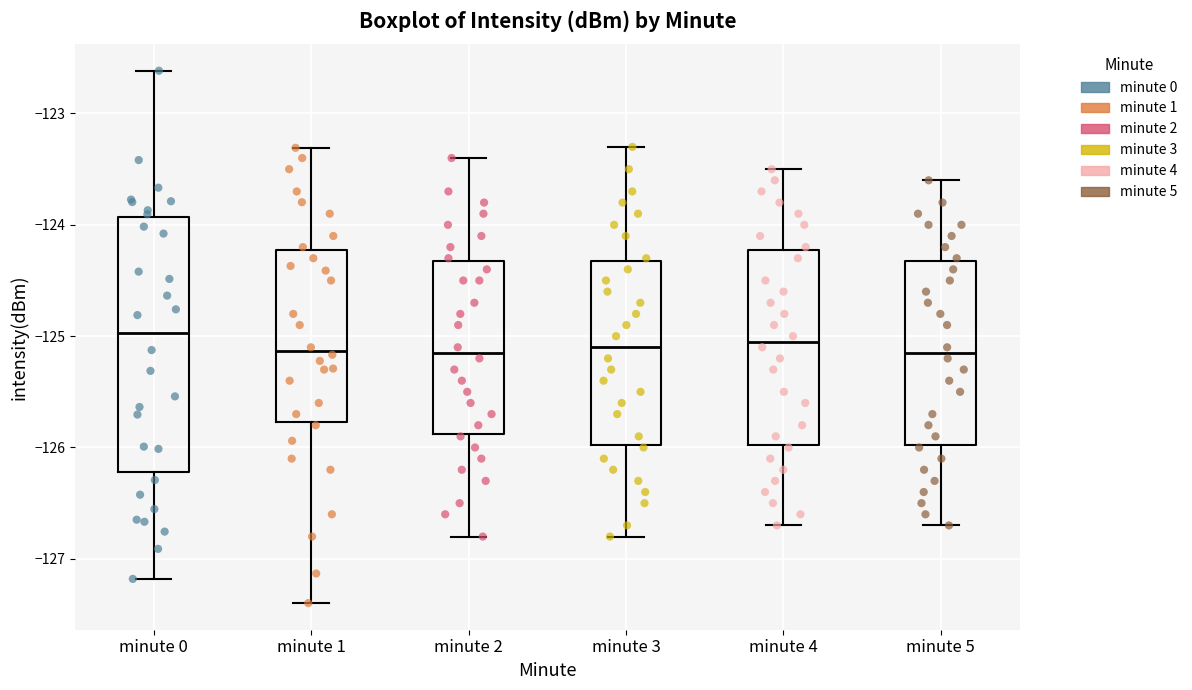

Where is the upper edge of the box for minute 0 on the y-axis? The values are not printed on the chart, so give them approximately, as read against the axis.

-123.9